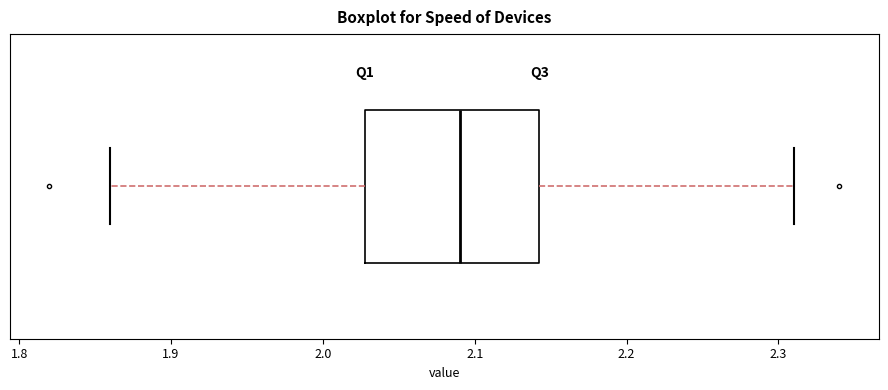

Where does the left whisker of the box end on the x-axis? The values are not printed on the chart, so give them approximately, as read against the axis.

1.86